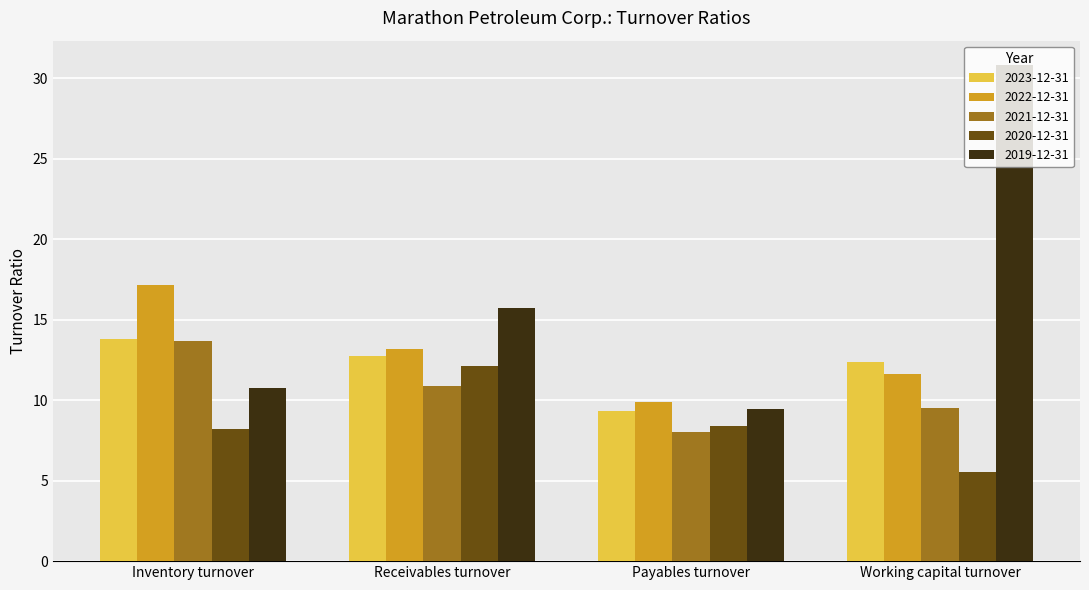

Which series has the largest range (max minus min)?

2019-12-31